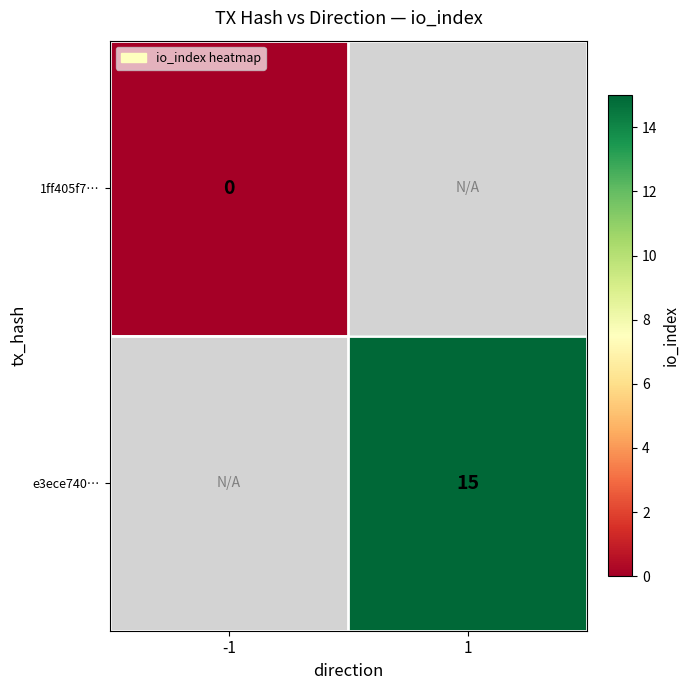

The e3ece740… series shows 7 at 1. True or false?

False